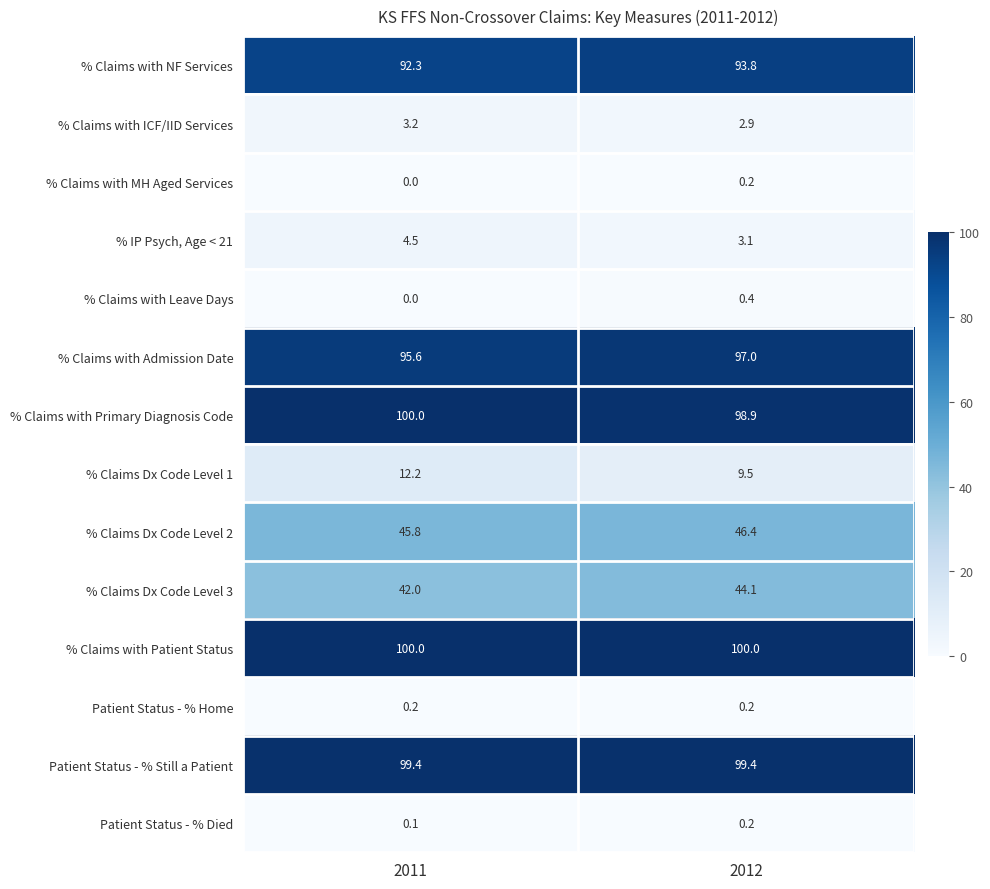

Is it true that % IP Psych, Age < 21 equals 3.1 at 2012?

True